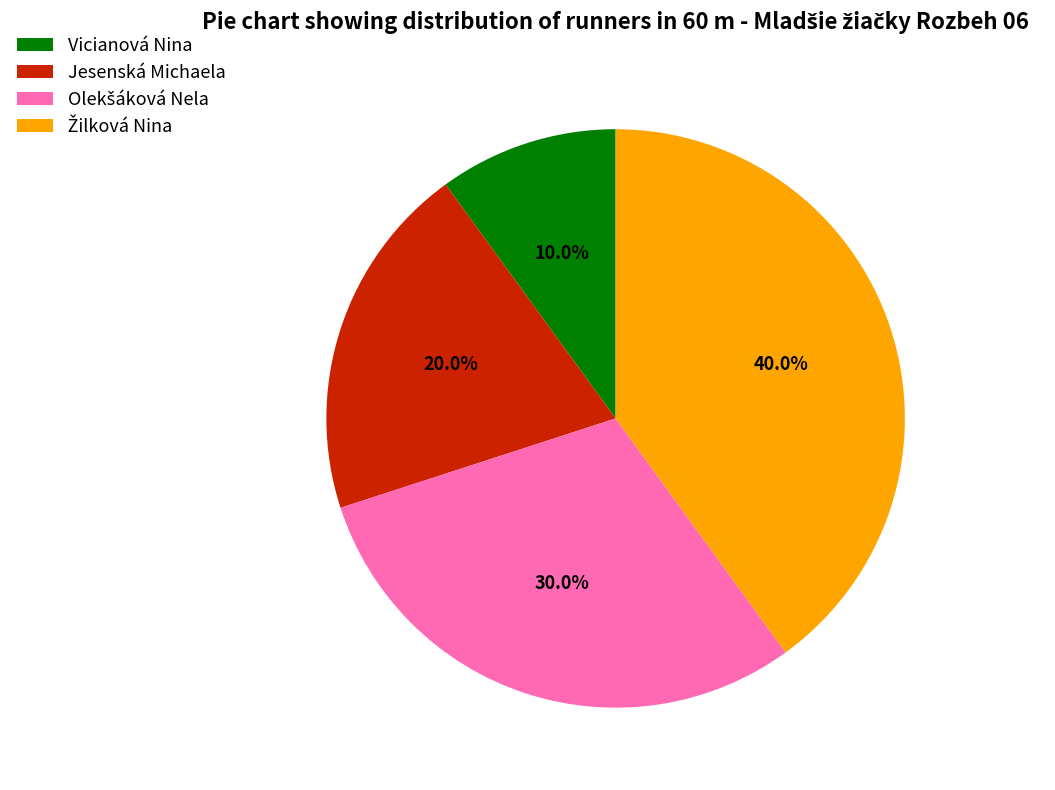

What is the total percentage of Jesenská Michaela and Vicianová Nina?

30.0%